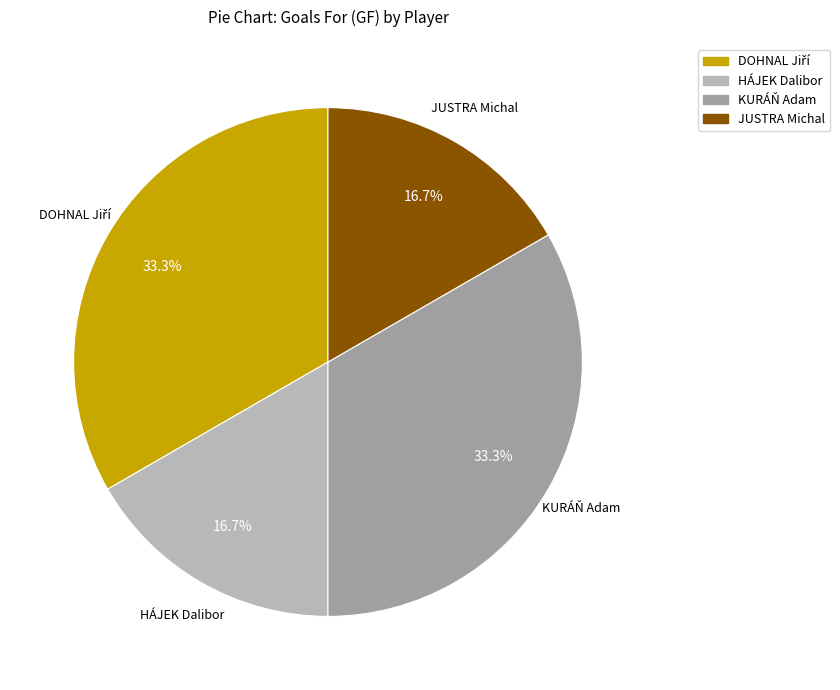

Is there any slice that represents more than half of the pie?

No